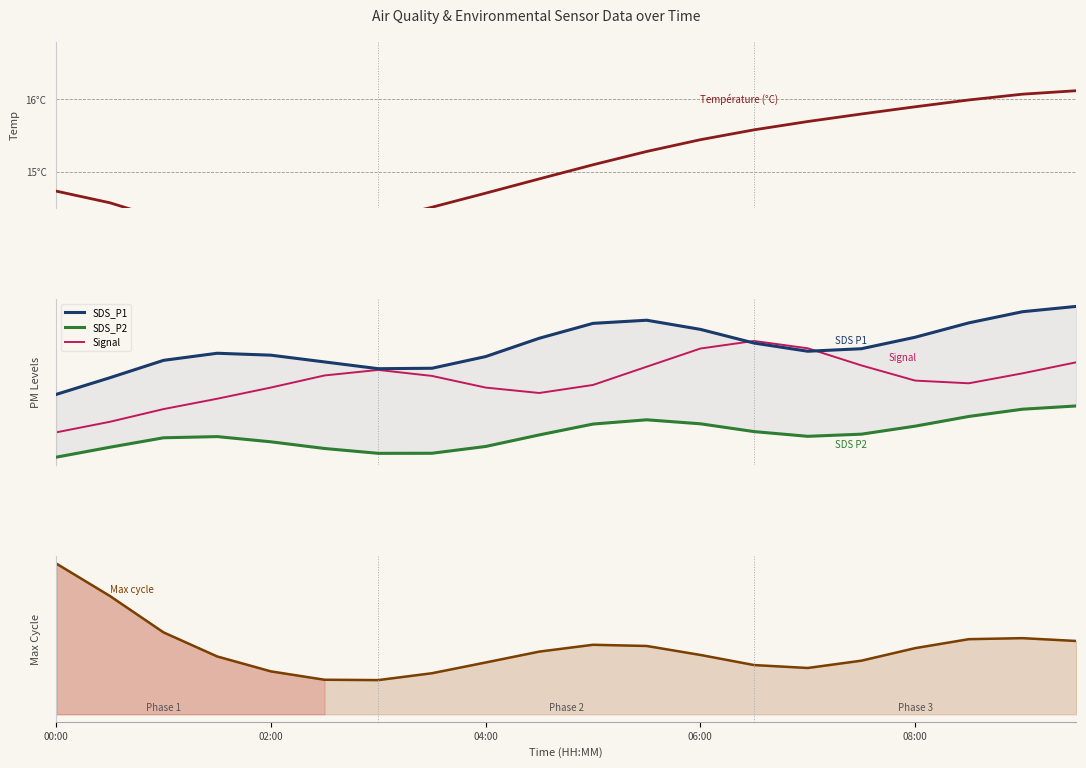

At which category is the sum across all series the highest?

00:00